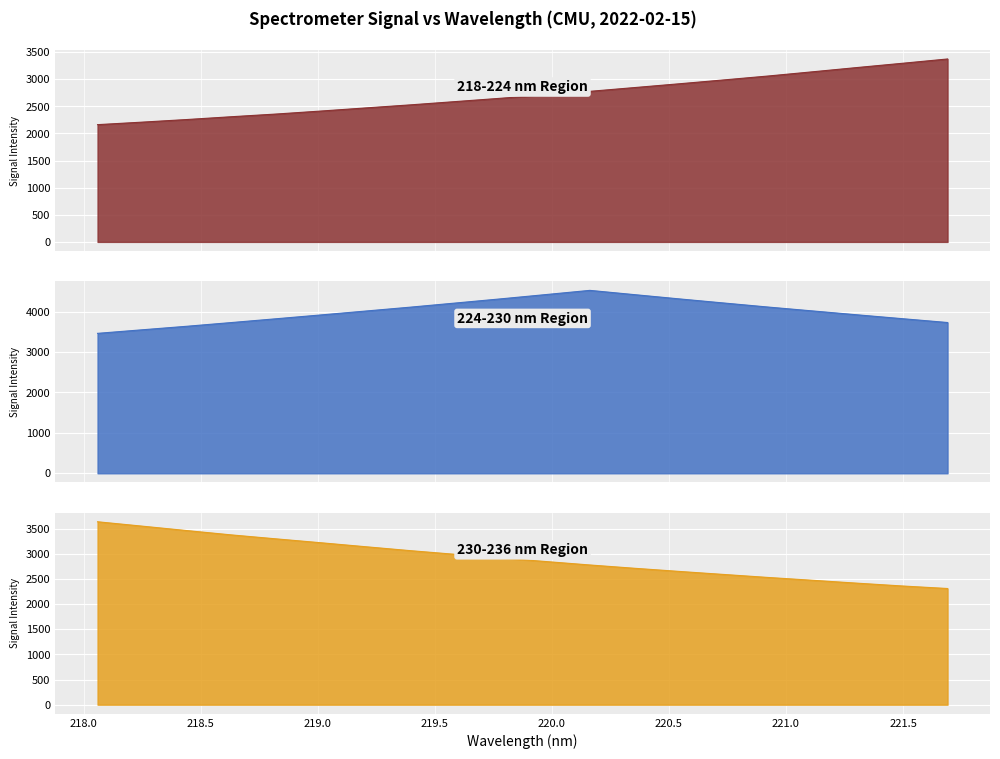

Which series has the largest total across all categories?

224-230 nm